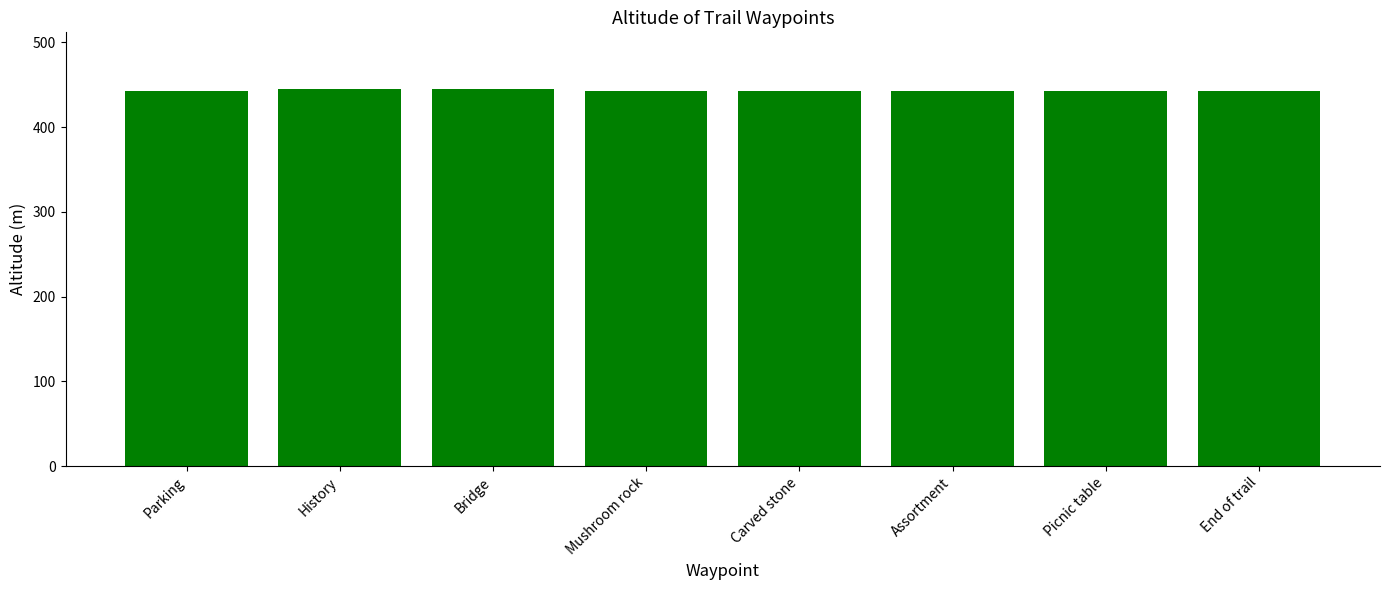

What is the greatest value displayed?

445